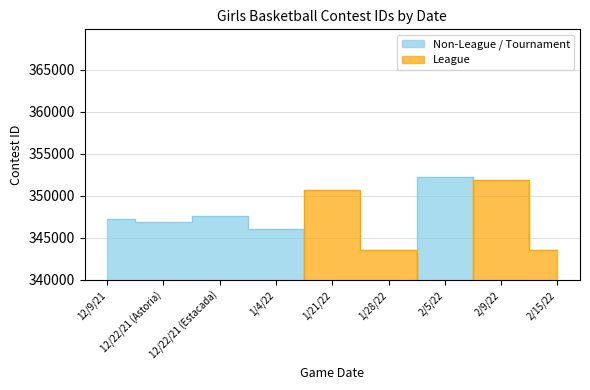

At which category does the chart reach its peak across all series?

2/5/22